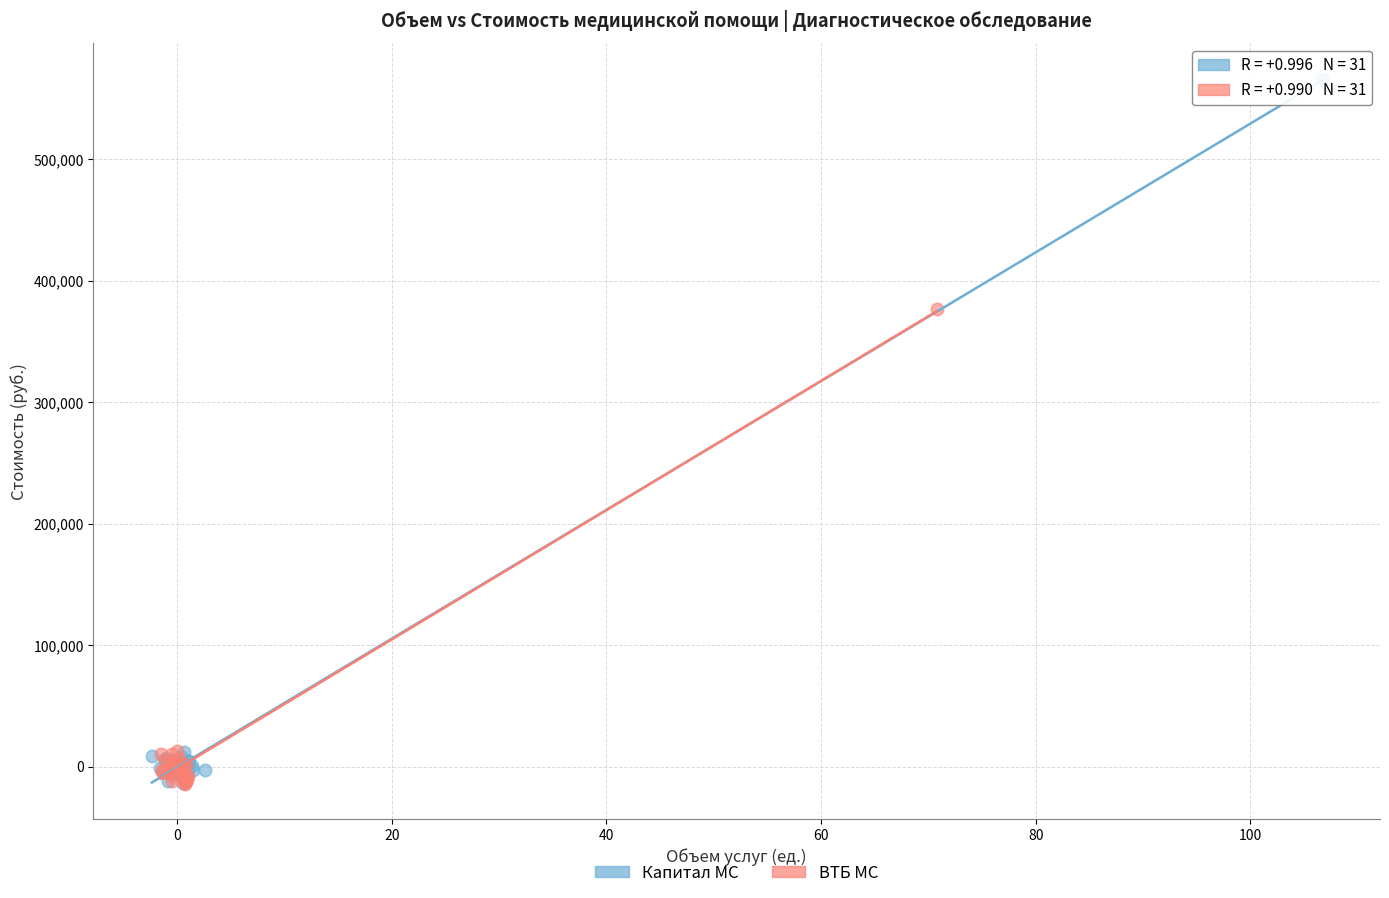

Which series reaches the maximum Y coordinate?

Капитал МС